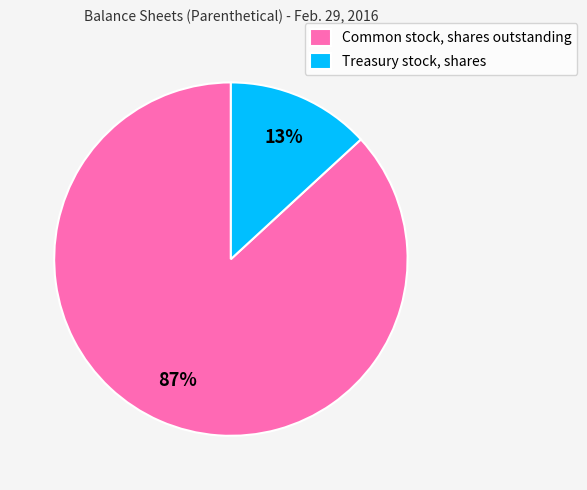

Is there any slice that represents more than half of the pie?

Yes